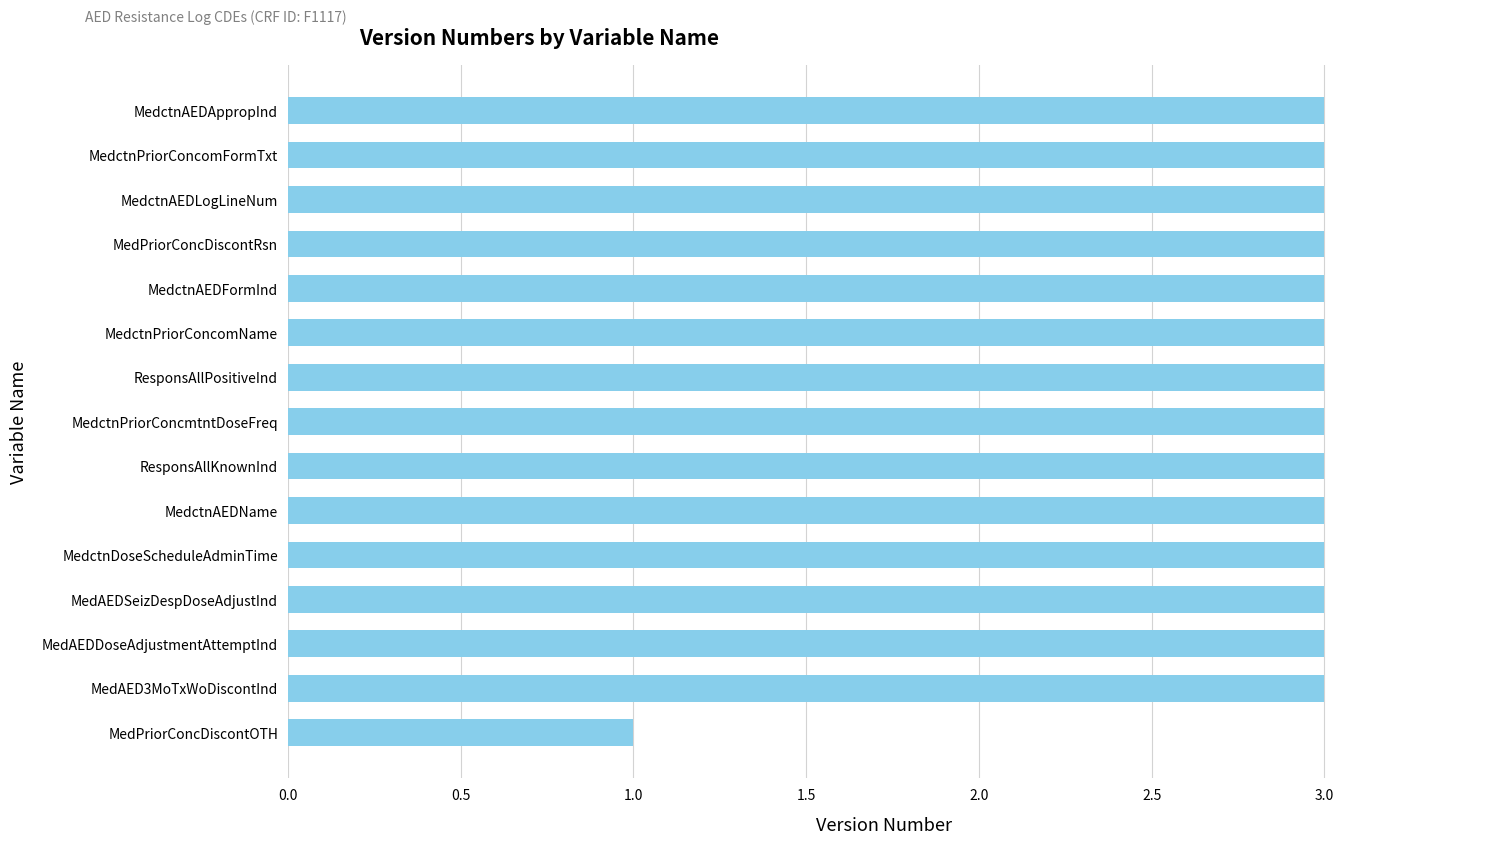

Reading top to bottom, extract all data points from this chart.

MedctnAEDAppropInd=3	MedctnPriorConcomFormTxt=3	MedctnAEDLogLineNum=3	MedPriorConcDiscontRsn=3	MedctnAEDFormInd=3	MedctnPriorConcomName=3	ResponsAllPositiveInd=3	MedctnPriorConcmtntDoseFreq=3	ResponsAllKnownInd=3	MedctnAEDName=3	MedctnDoseScheduleAdminTime=3	MedAEDSeizDespDoseAdjustInd=3	MedAEDDoseAdjustmentAttemptInd=3	MedAED3MoTxWoDiscontInd=3	MedPriorConcDiscontOTH=1